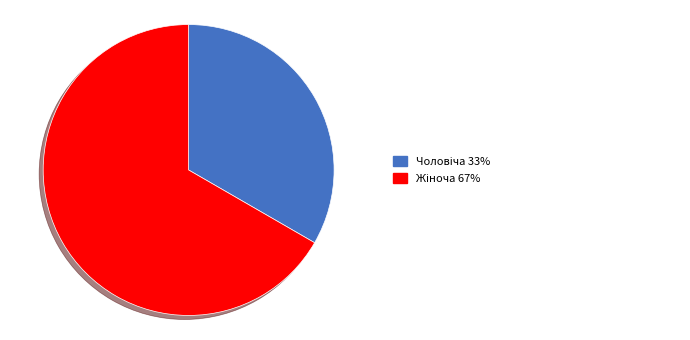

Does any single category account for the majority?

Yes